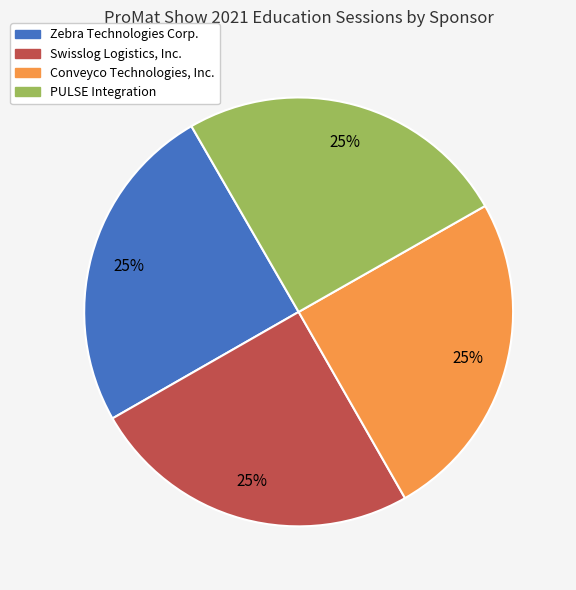

The Conveyco Technologies, Inc. slice represents 35% of the pie. True or false?

False